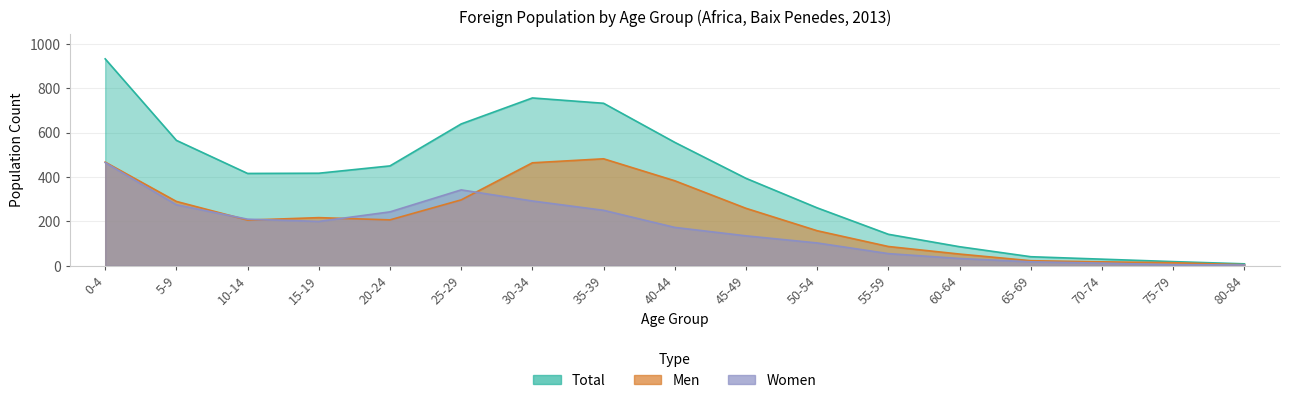

What is the difference between the second highest and minimum values in the Women series?

338